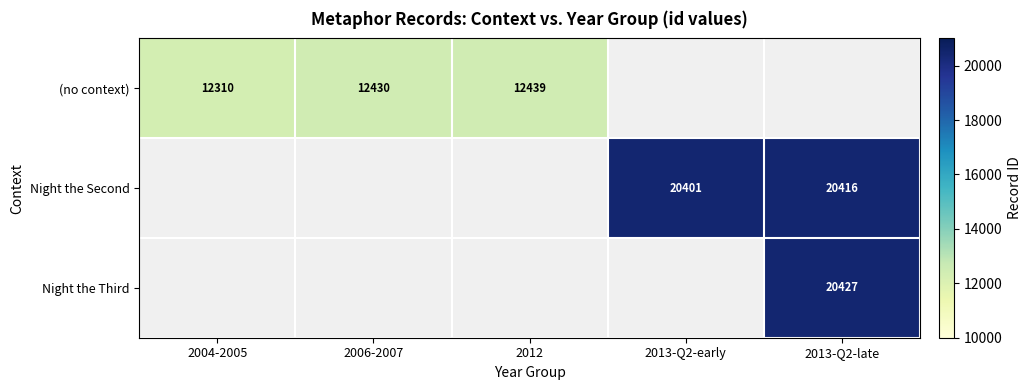

What is the sum of the (no context) values at 2012 and 2004-2005?

24749